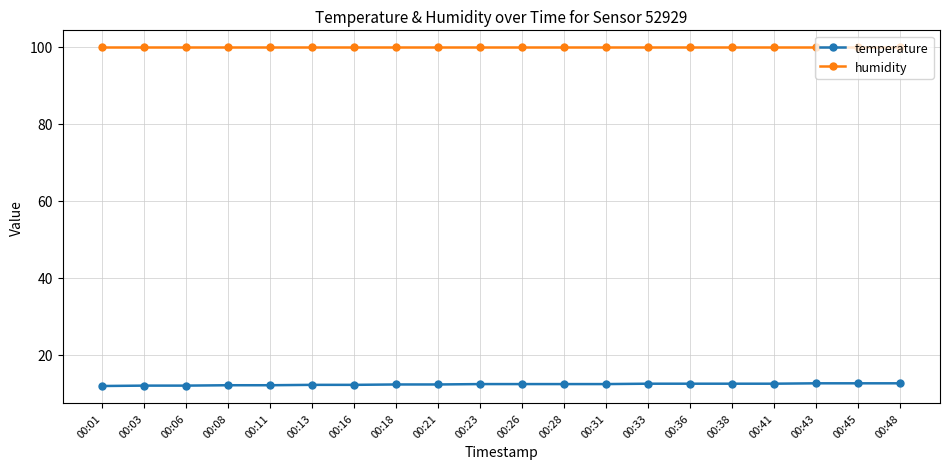

How many categories are shown in the chart?

20